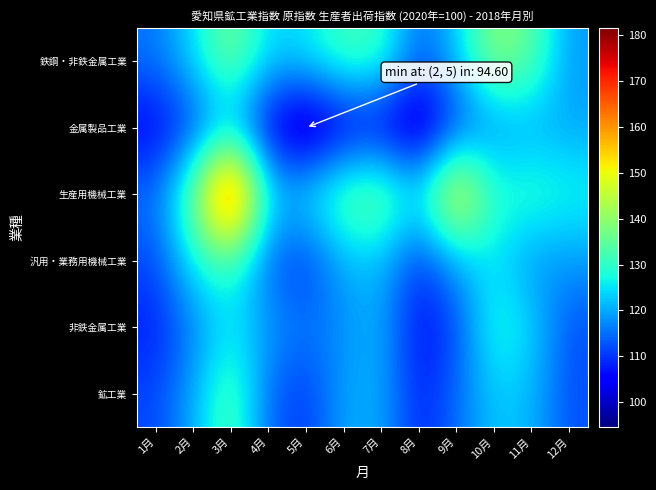

At which category is the sum across all series the highest?

3月